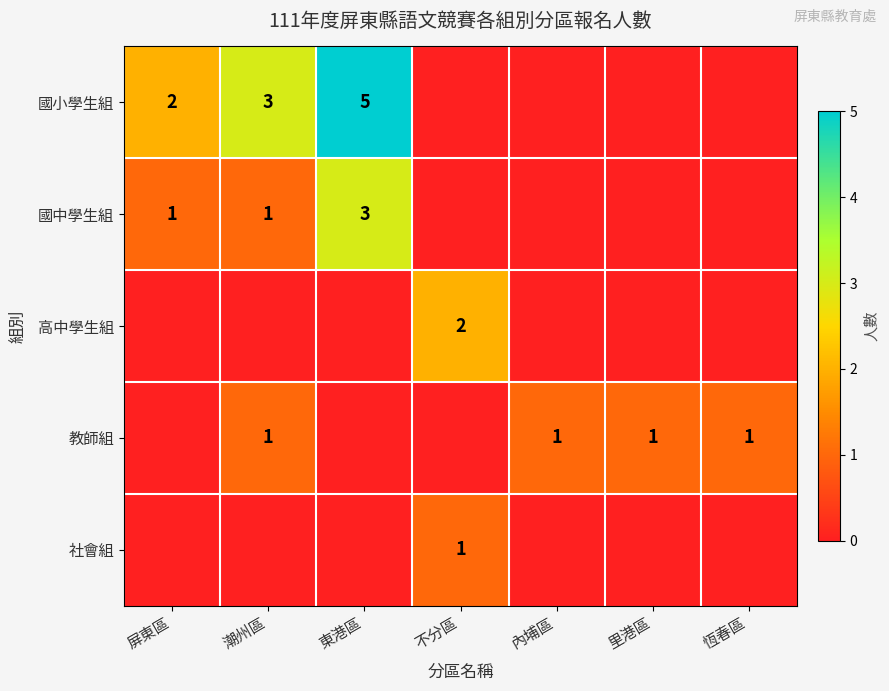

The value of 教師組 at 里港區 is 1. True or false?

True